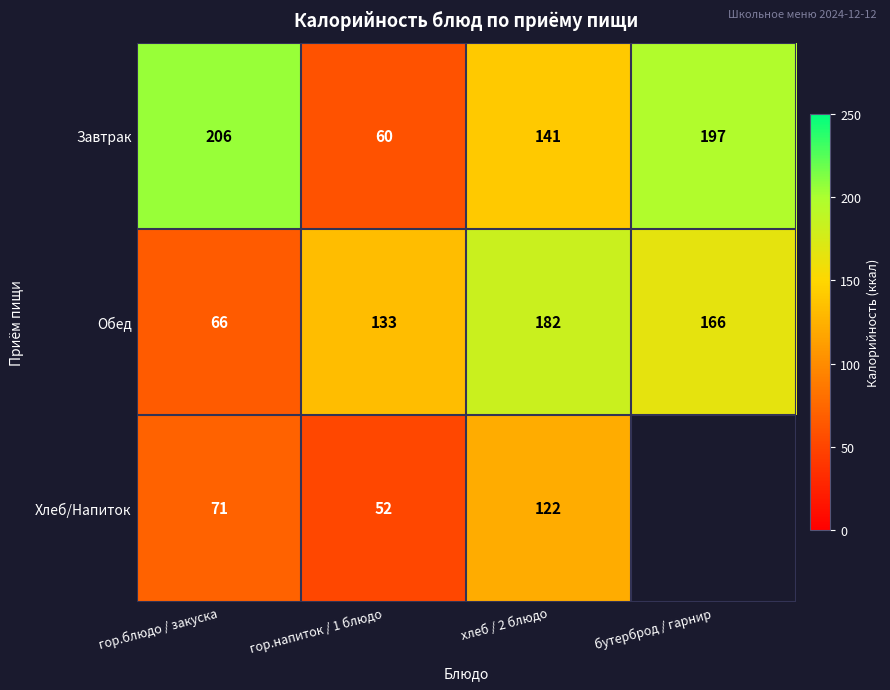

Rank the series at гор.напиток / 1 блюдо from highest to lowest value.

Обед, Завтрак, Хлеб/Напиток